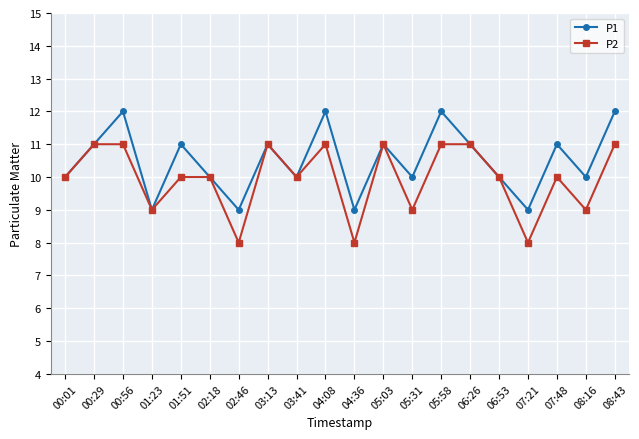

At which category does P1 reach its first local valley?

01:23